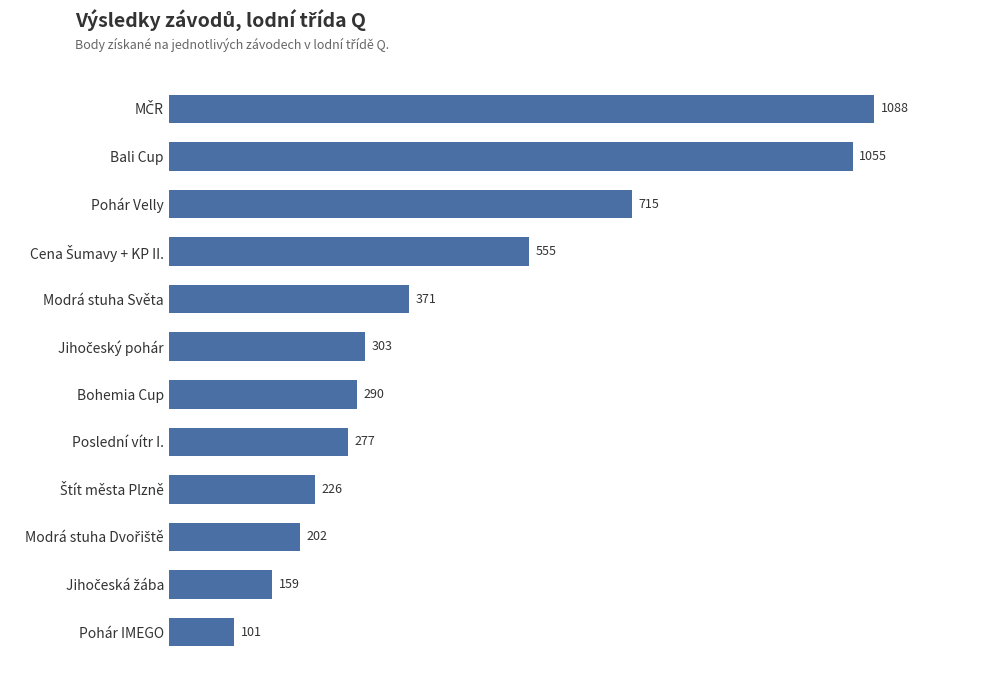

How many values are below 303?

6